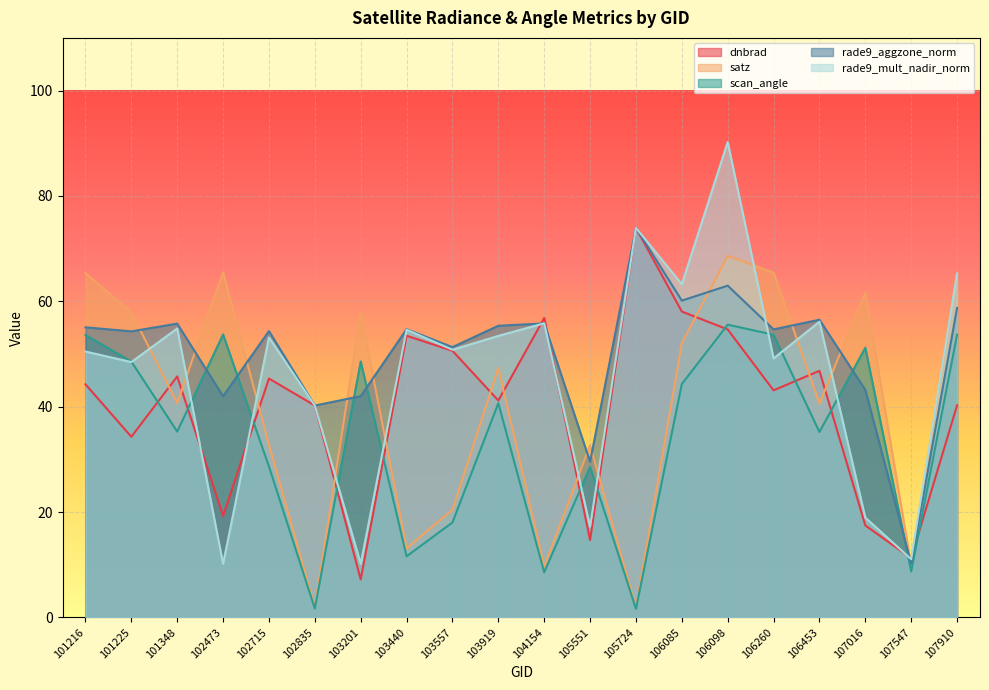

How many intersections are there between dnbrad and rade9_aggzone_norm?

4